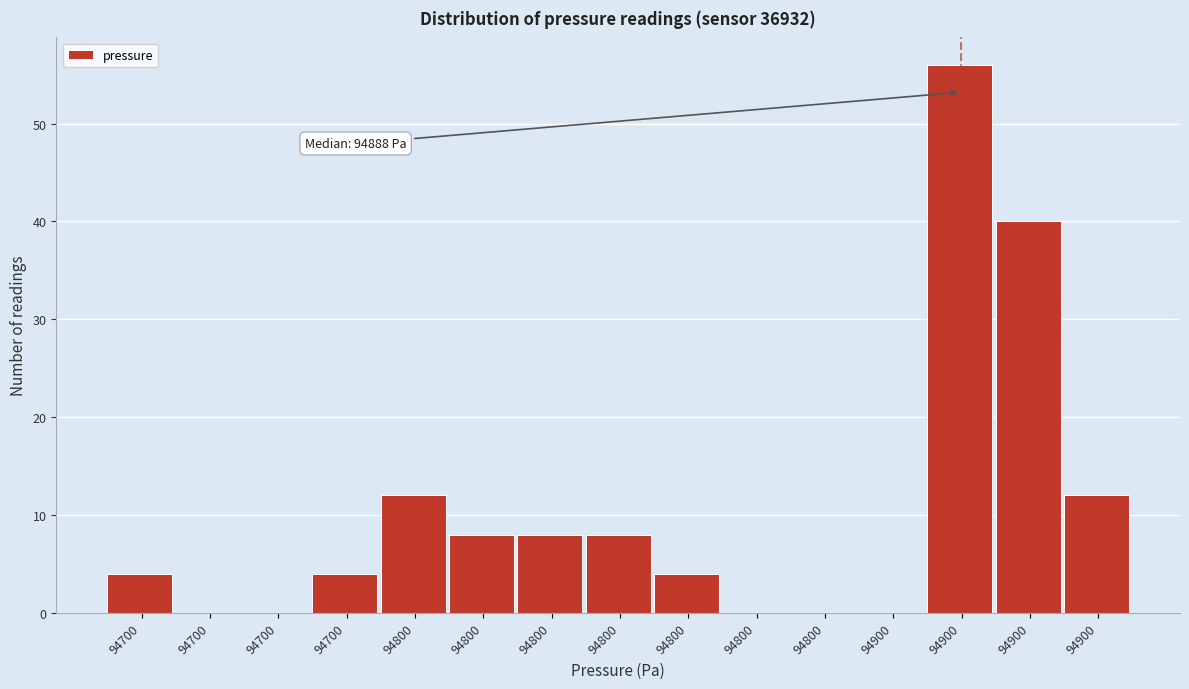

Count the number of data series in this chart.

1